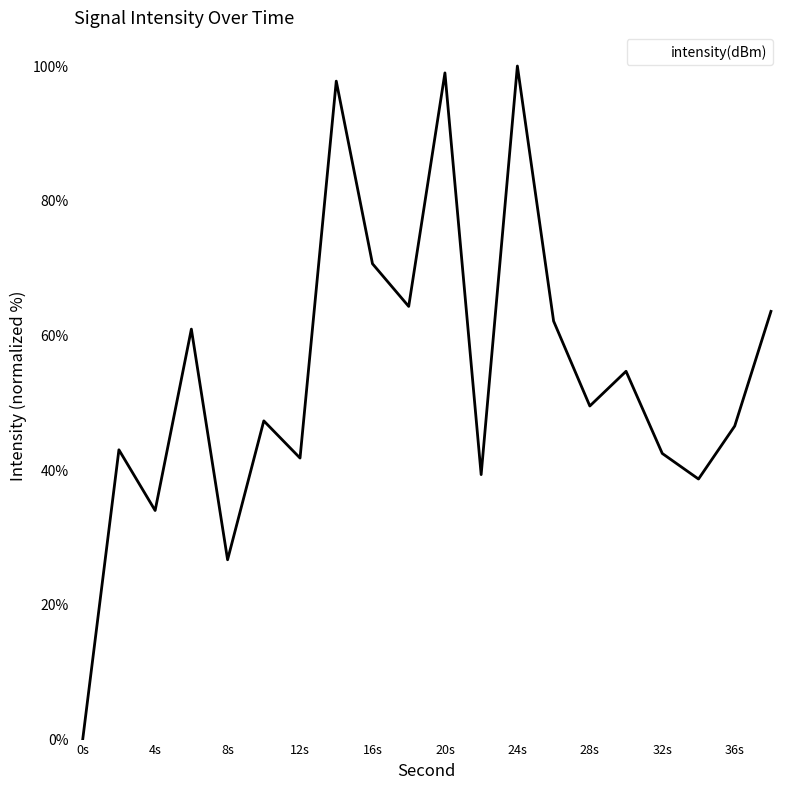

What is the greatest value displayed?

100.0